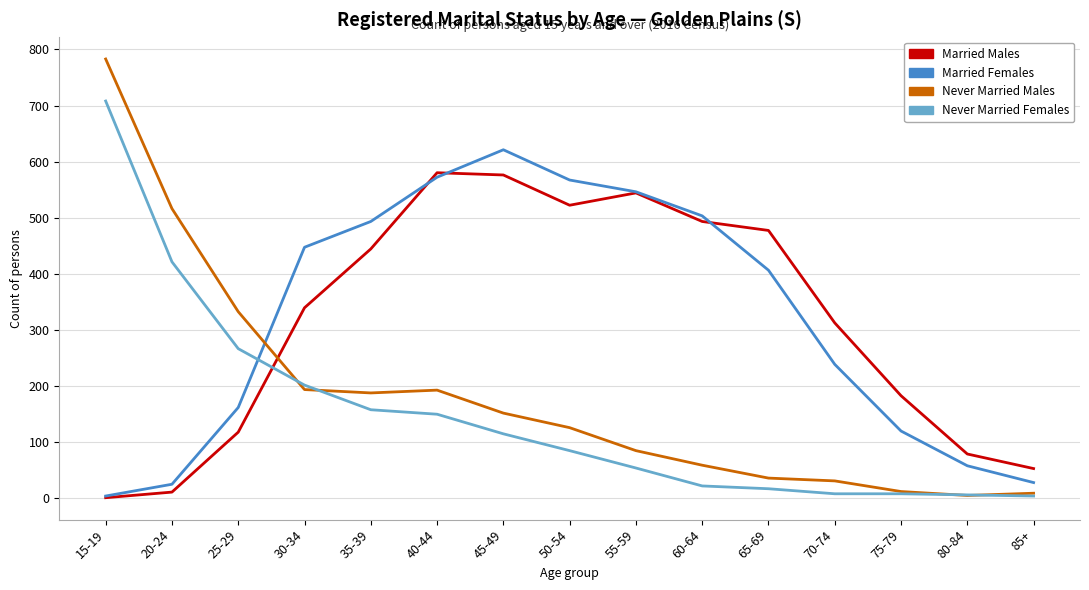

Which series has the widest spread of values?

Never Married Males